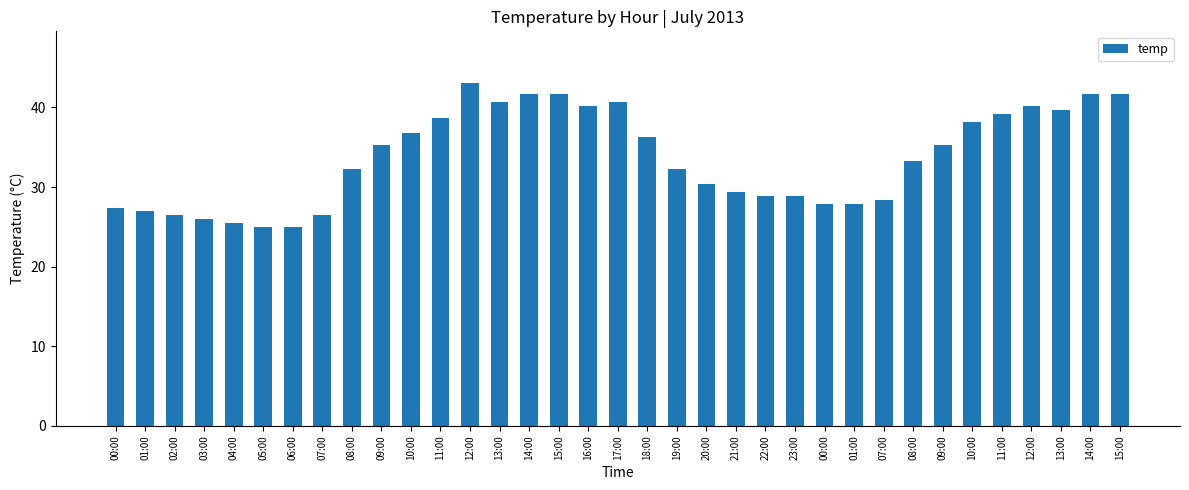

List the labels in order of value, smallest first.

05:00, 06:00, 04:00, 03:00, 02:00, 07:00, 01:00, 00:00, 00:00, 01:00, 07:00, 22:00, 23:00, 21:00, 20:00, 08:00, 19:00, 08:00, 09:00, 09:00, 18:00, 10:00, 10:00, 11:00, 11:00, 13:00, 16:00, 12:00, 13:00, 17:00, 14:00, 15:00, 14:00, 15:00, 12:00